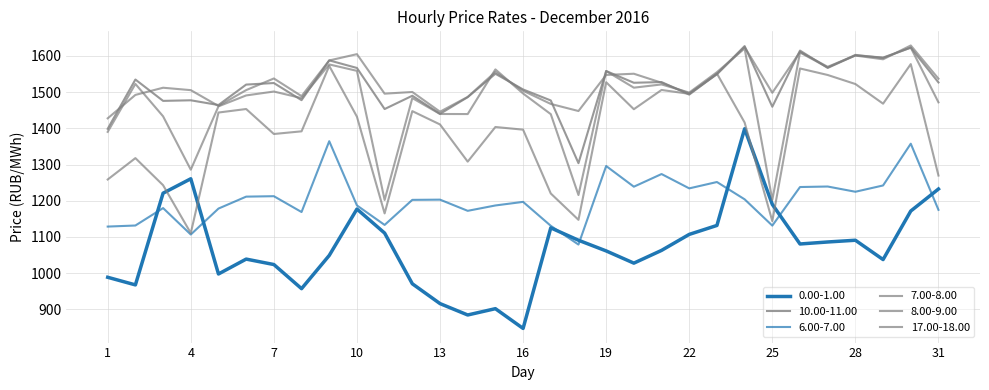

True or false: 6.00-7.00 and 10.00-11.00 cross at least once.

False